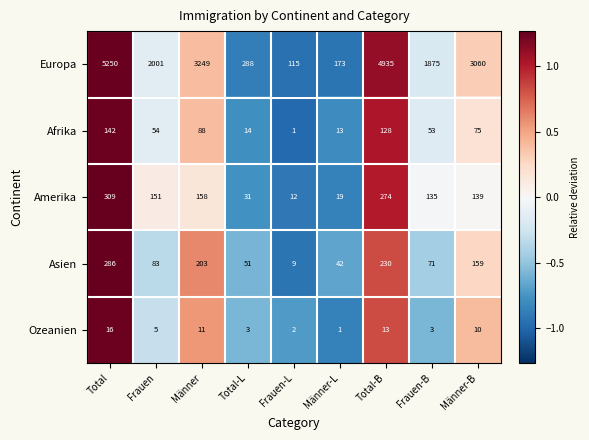

How many distinct data groups are displayed?

5